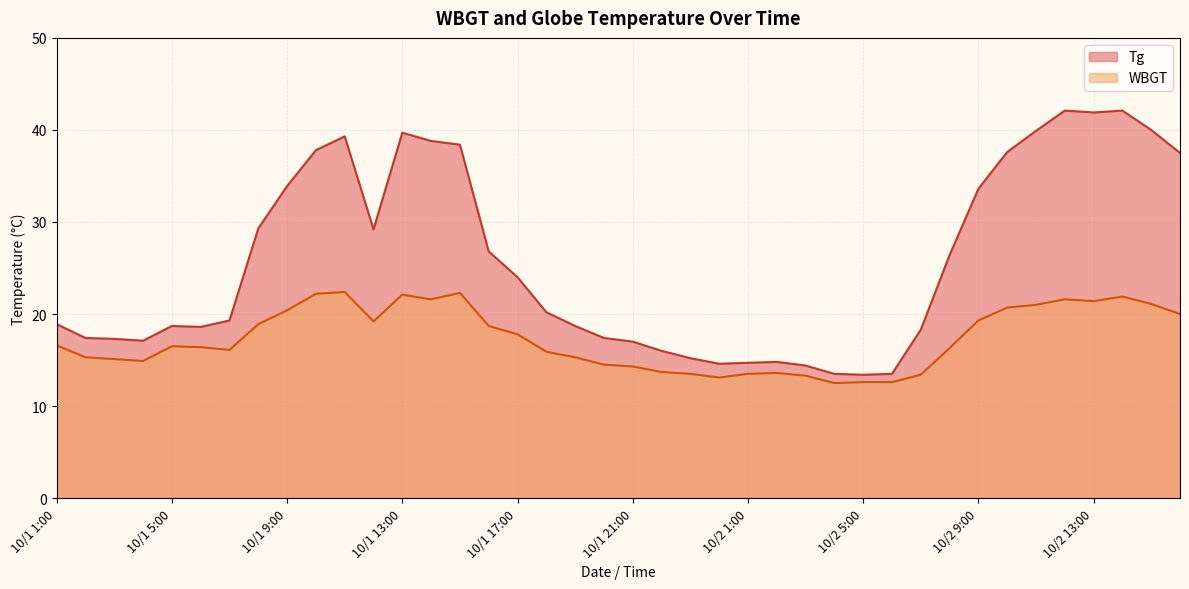

Does the chart display data point markers on the line(s)?

No